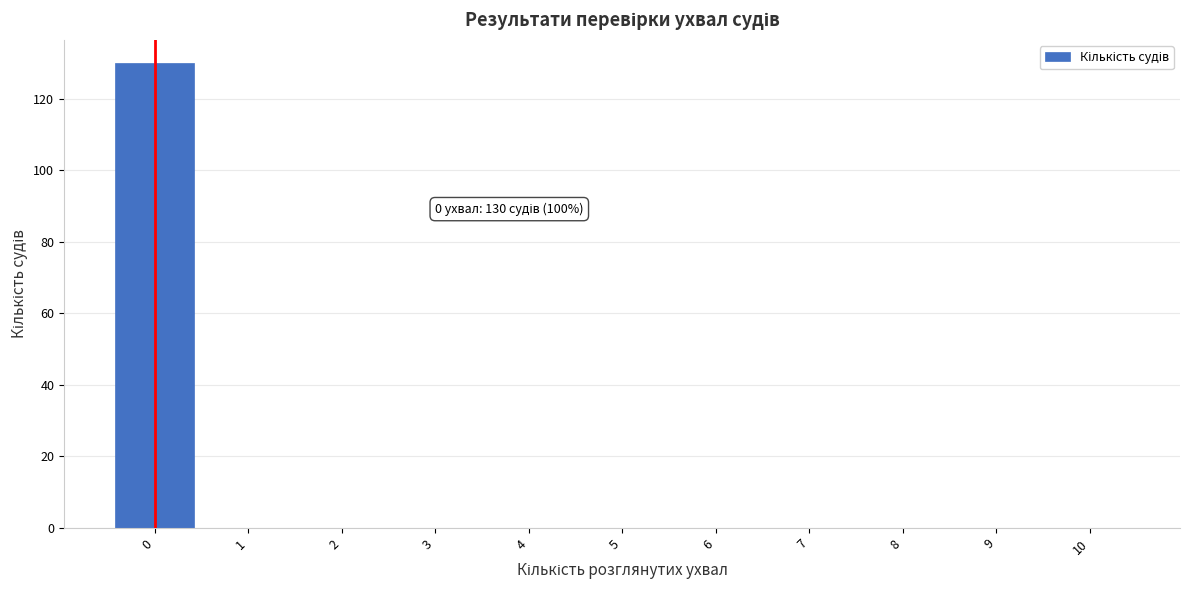

Which range on the x-axis has the tallest bar?

-0.5 to 0.5